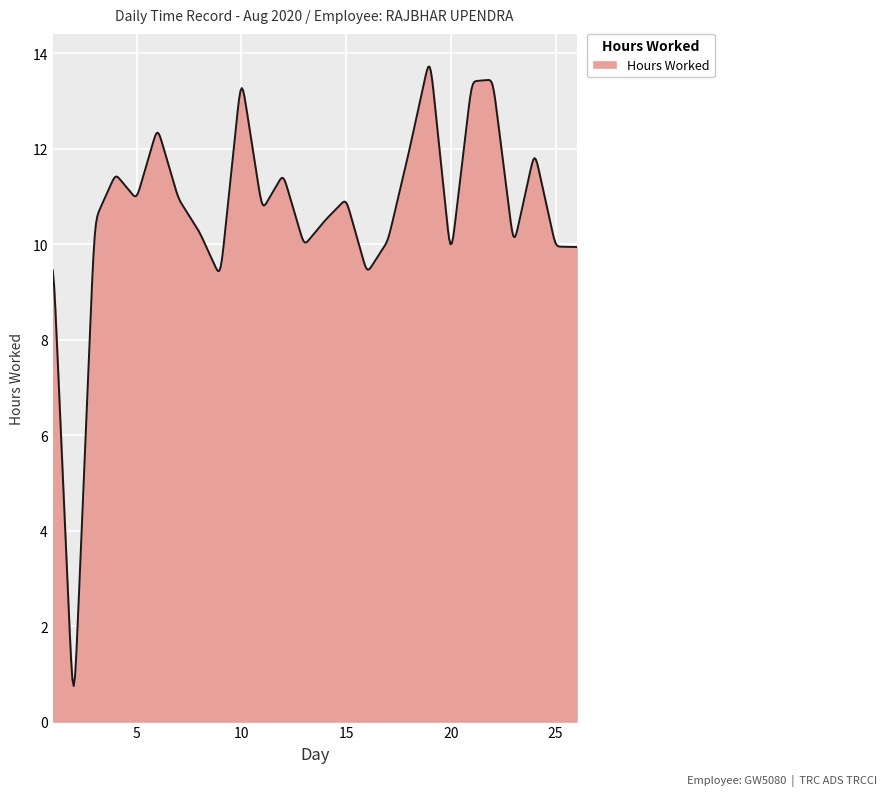

What is the greatest value displayed?

13.7